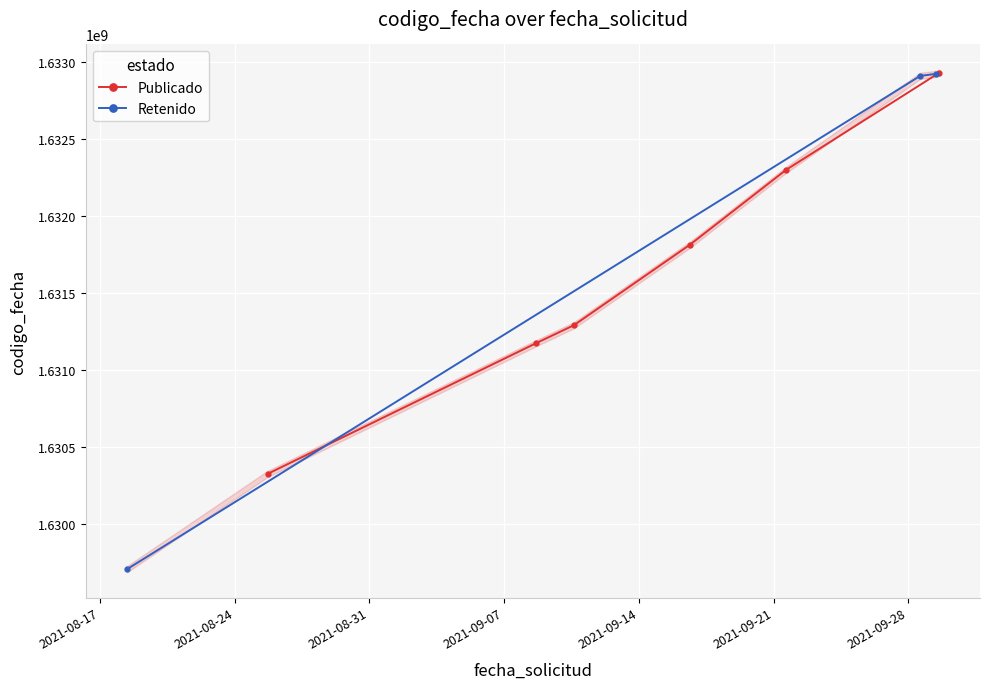

True or false: Publicado has more than 1 points higher than both neighbors.

False